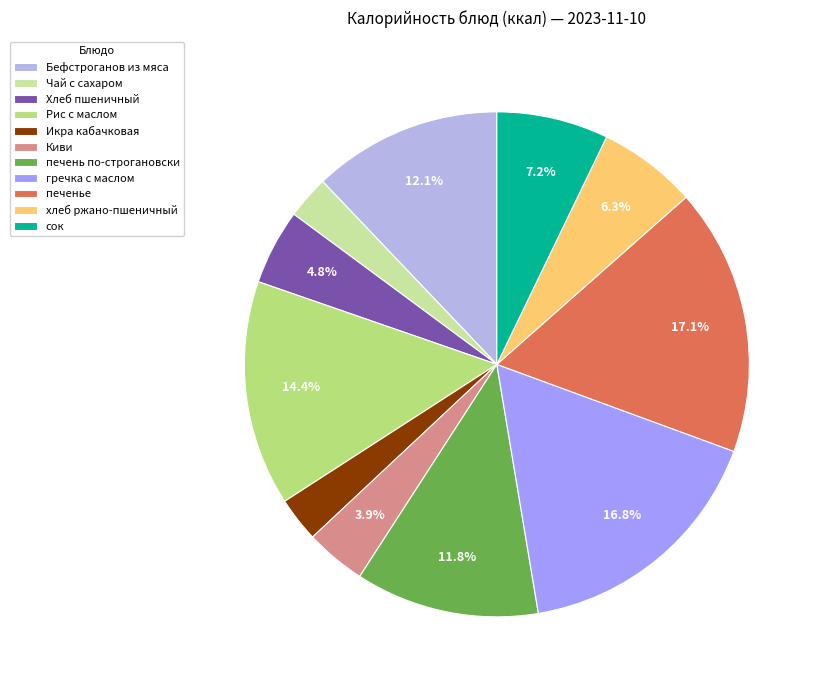

What percentage do Бефстроганов из мяса and Киви together represent?

16.0%